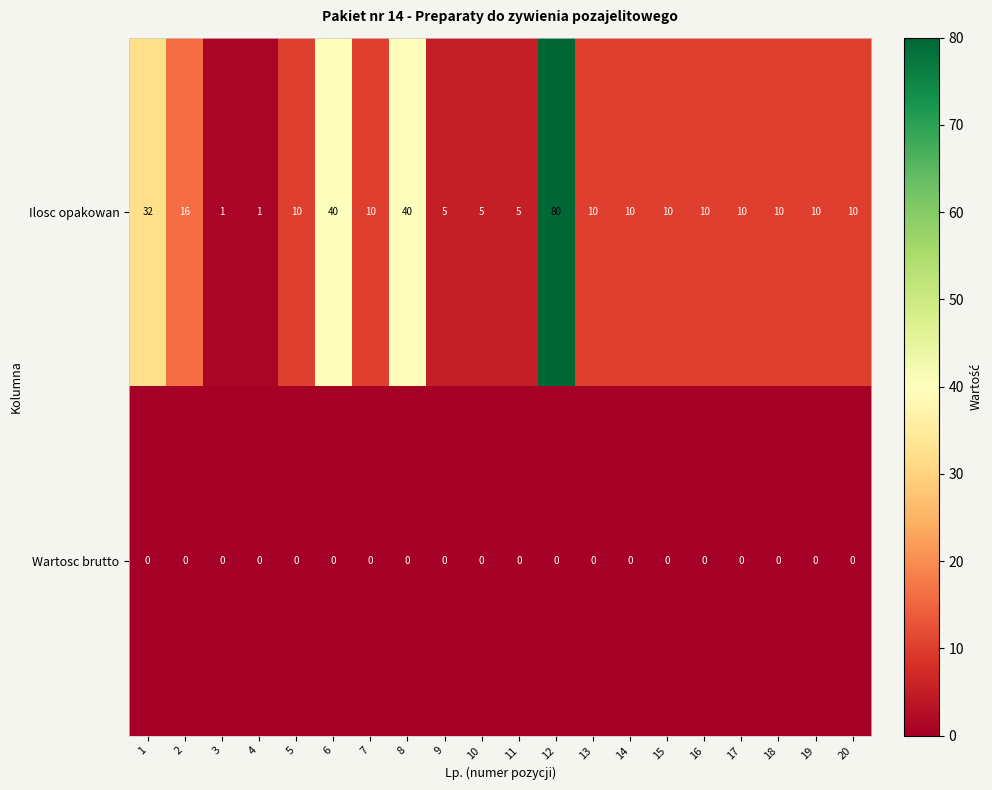

What is the difference between the maximum and minimum values in the Ilosc opakowan series?

79